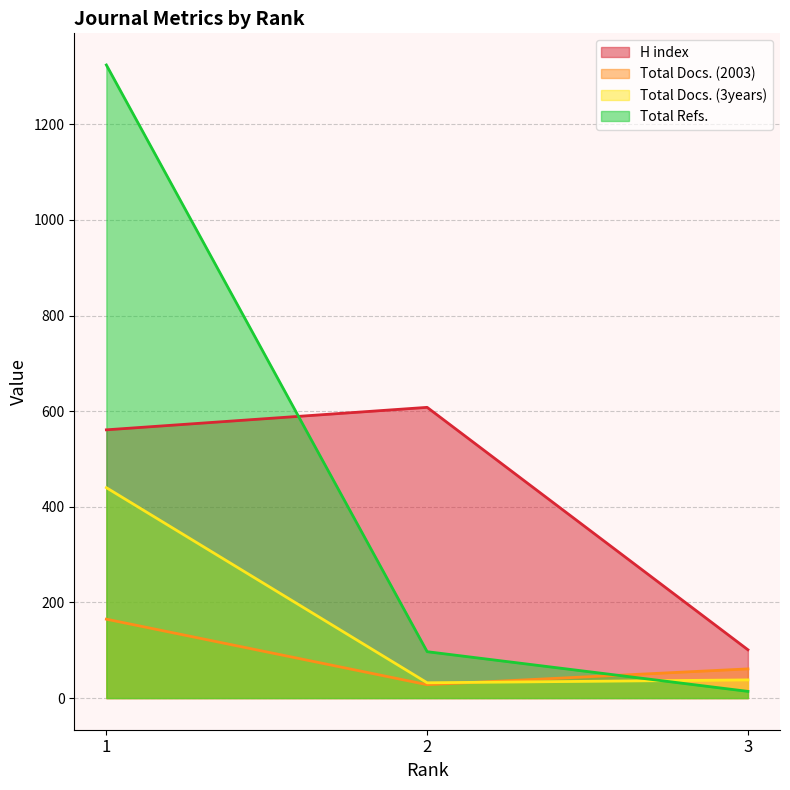

Does the chart have visible grid lines?

Yes